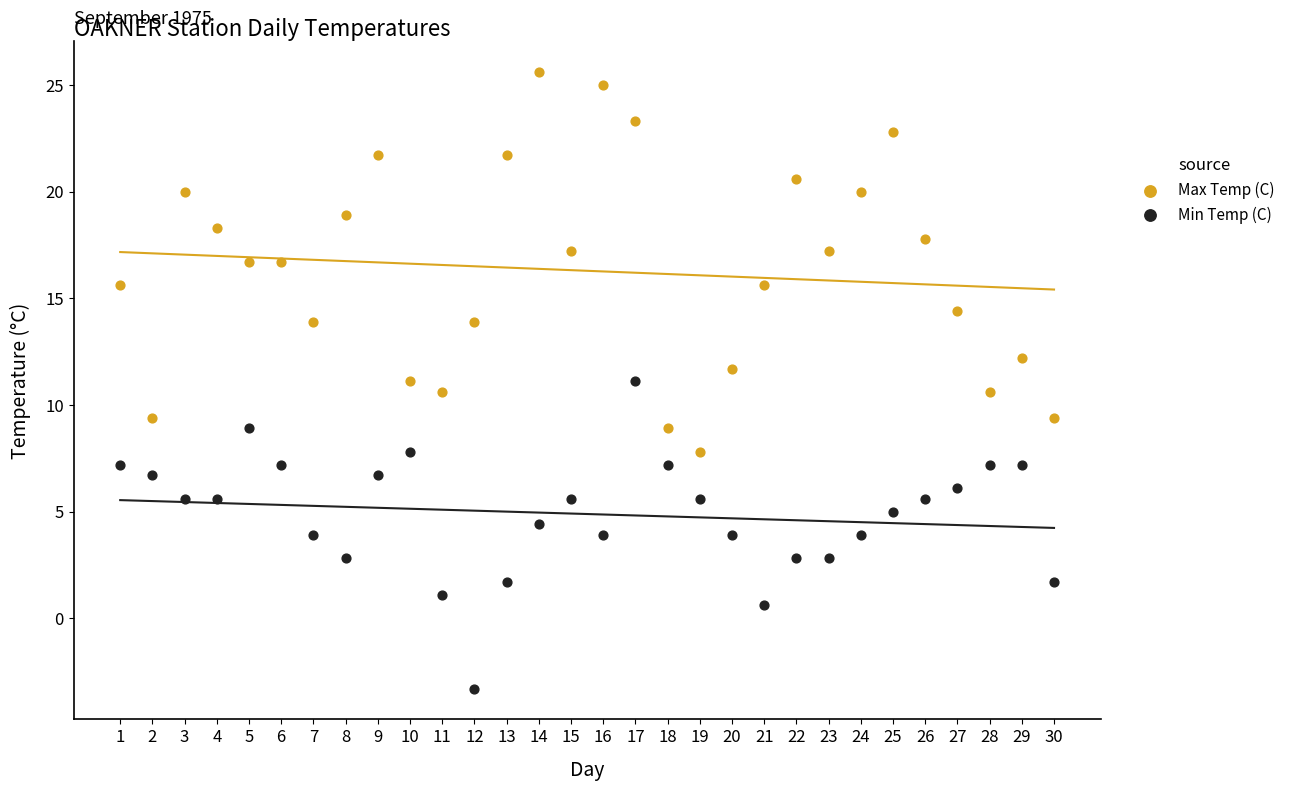

Which series has the largest Y range (max minus min)?

Max Temp (C)